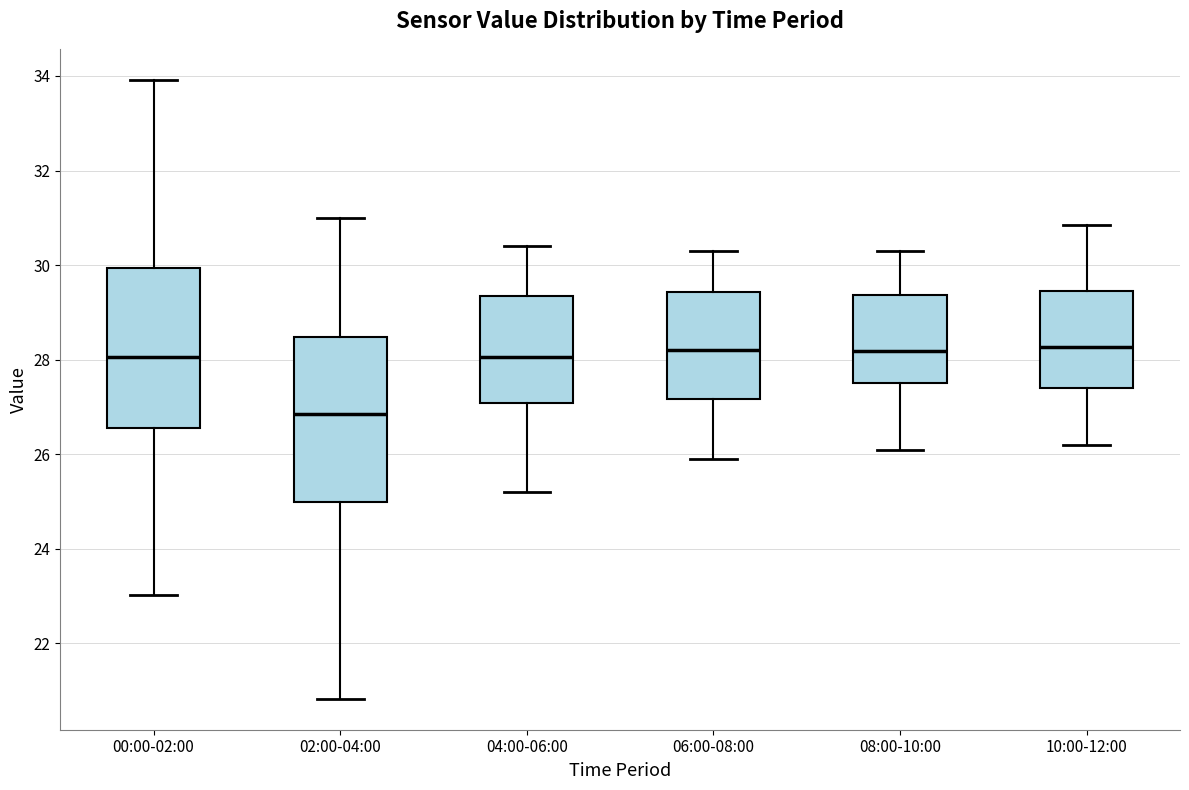

Which box has the lowest median line?

02:00-04:00